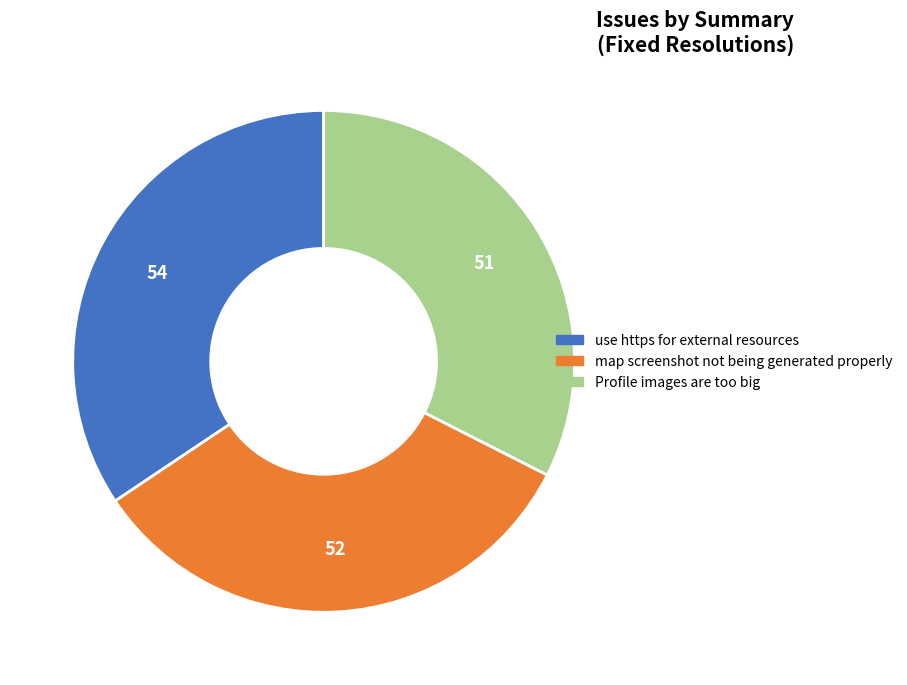

The use https for external resources slice represents 20% of the pie. True or false?

False